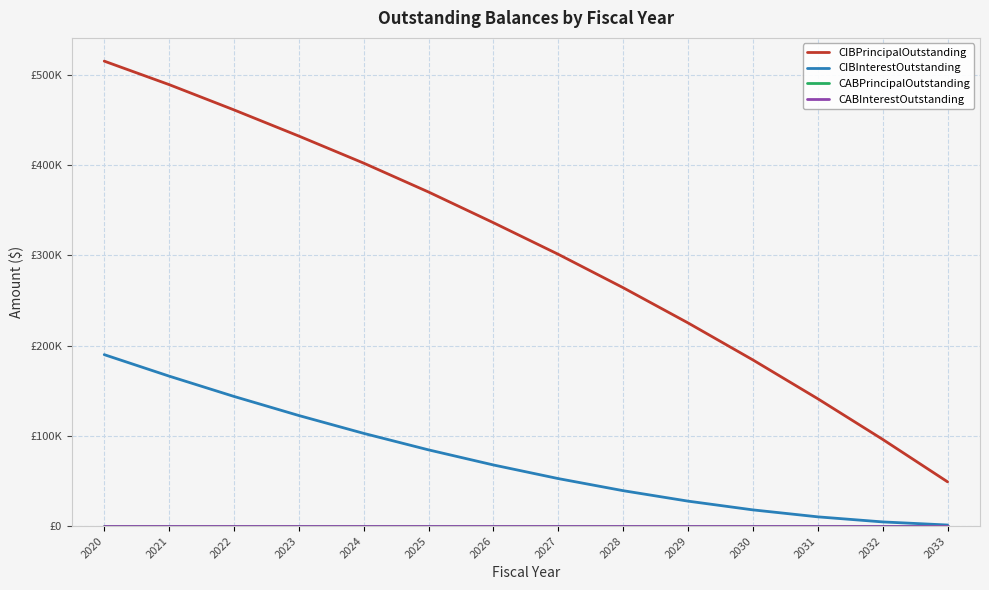

Does the chart have visible grid lines?

Yes